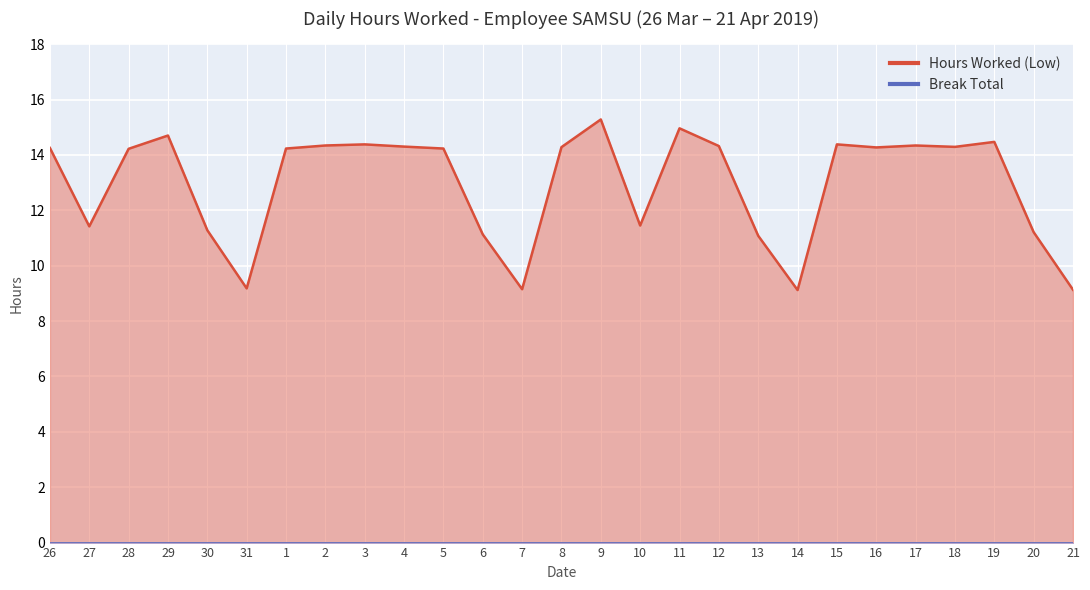

Between 19 and 29, which is larger?

29